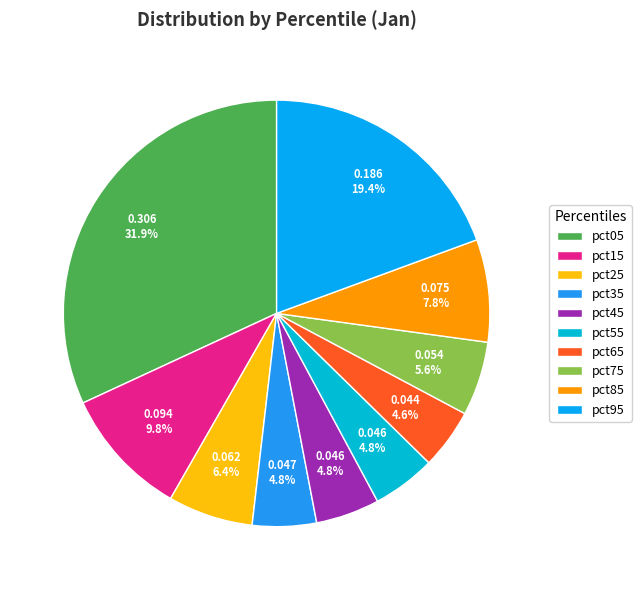

To the nearest percent, what portion does pct05 represent?

32%